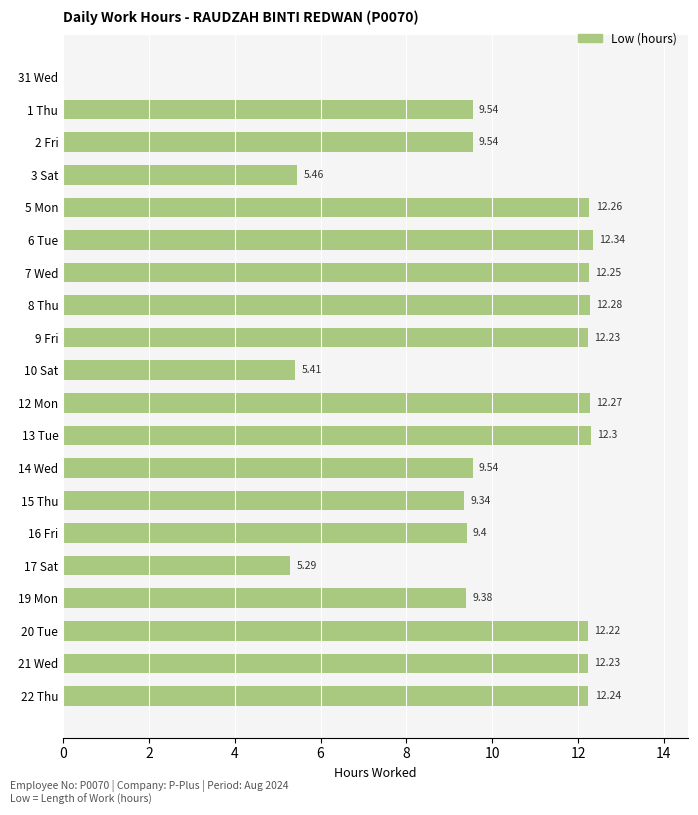

What is the sum of all values?

195.5